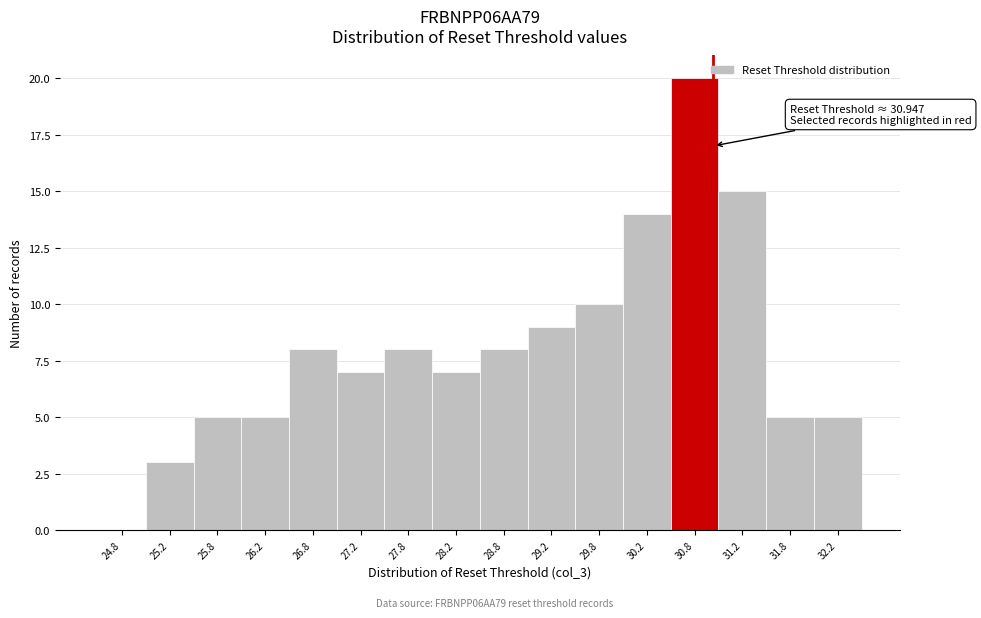

Over which range of the x-axis is the bar tallest?

30.5 to 31.0